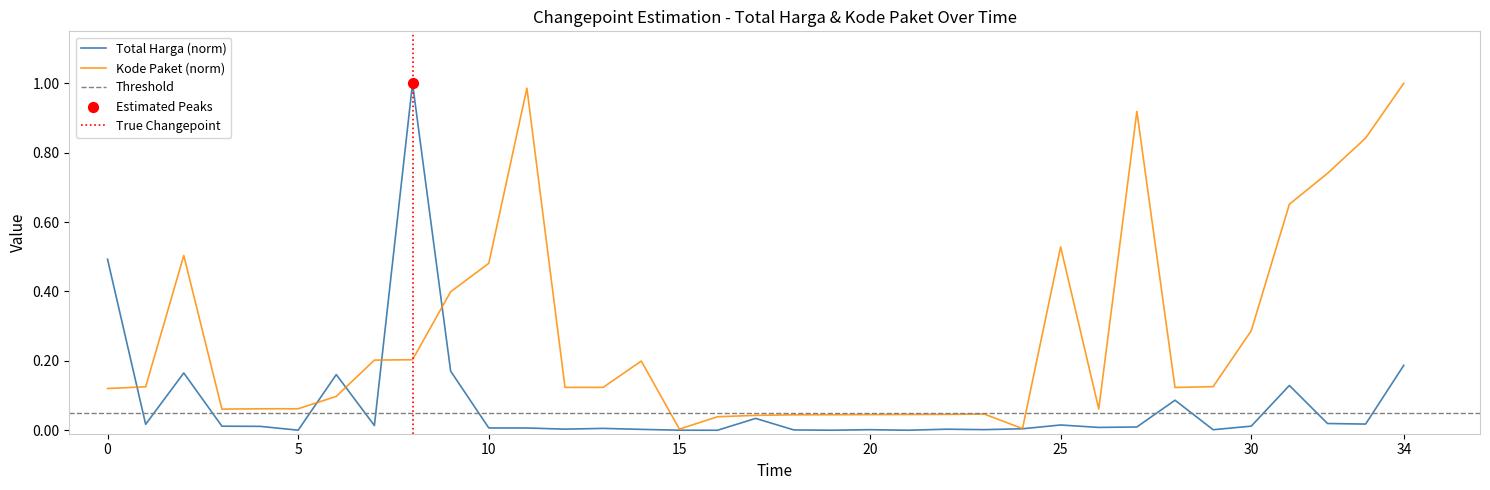

Which series reaches the maximum Y coordinate?

Total Harga (Billions)